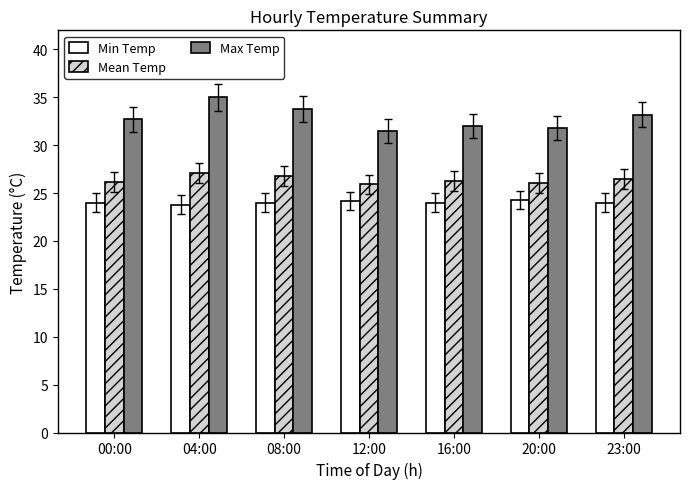

What position from the right is 20:00?

2